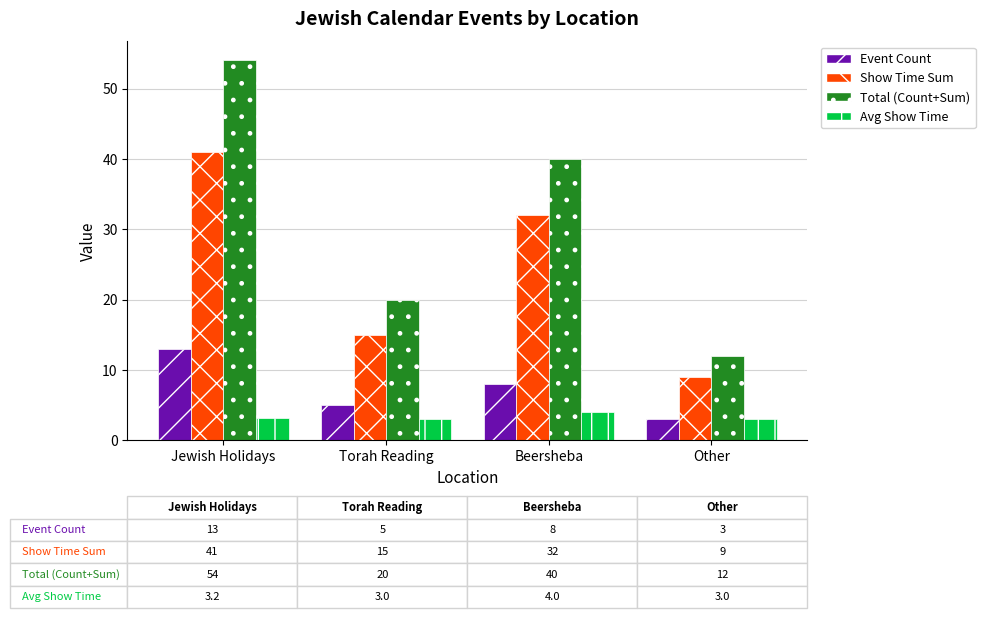

How many bars are there in each group?

4